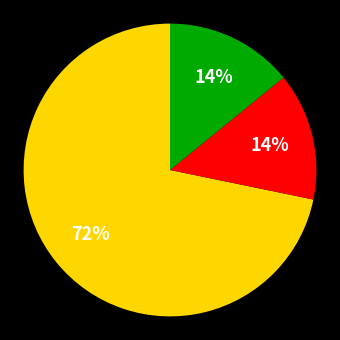

To the nearest percent, what is the difference between the largest and smallest slice percentages?

58%